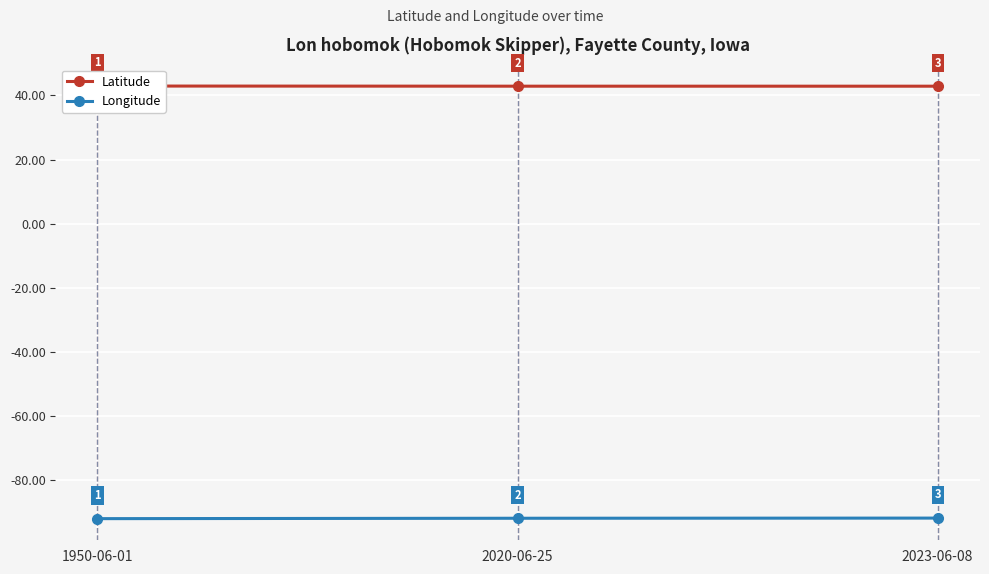

What position from the right is 1950-06-01?

3